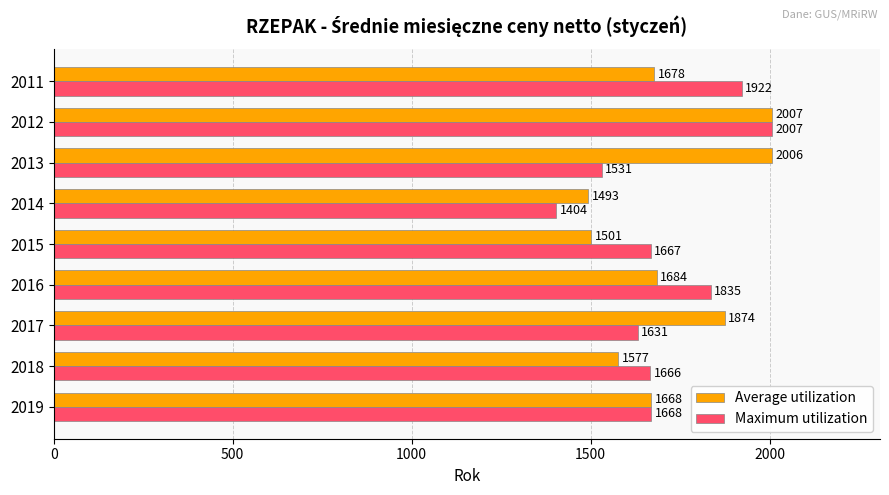

List the series in order of their overall mean, lowest first.

Maximum utilization, Average utilization